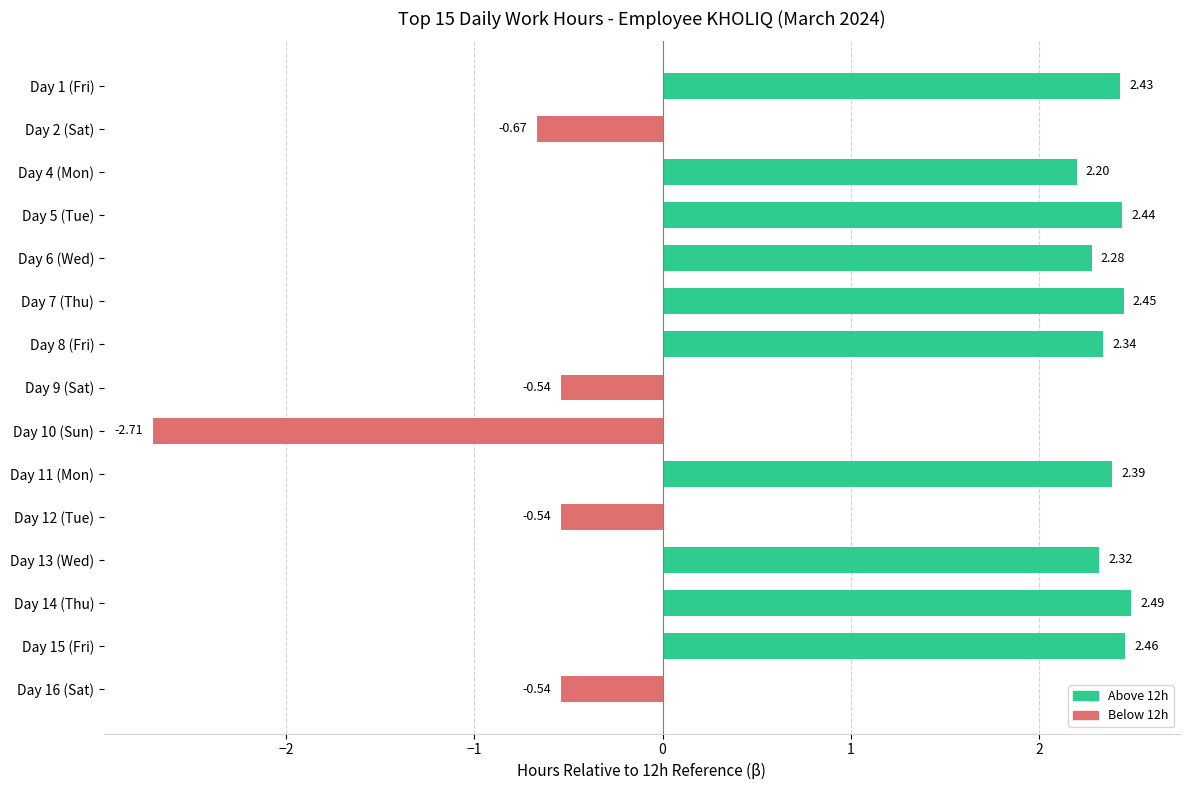

Are the bars horizontal?

Yes